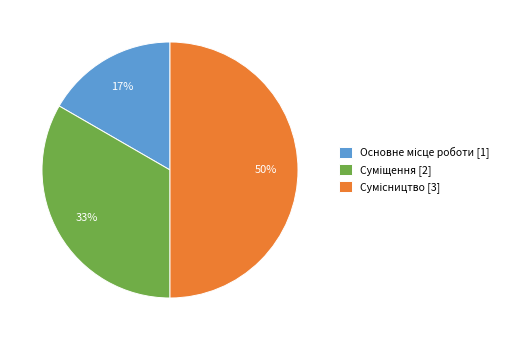

To the nearest percent, what is the average slice percentage?

33%